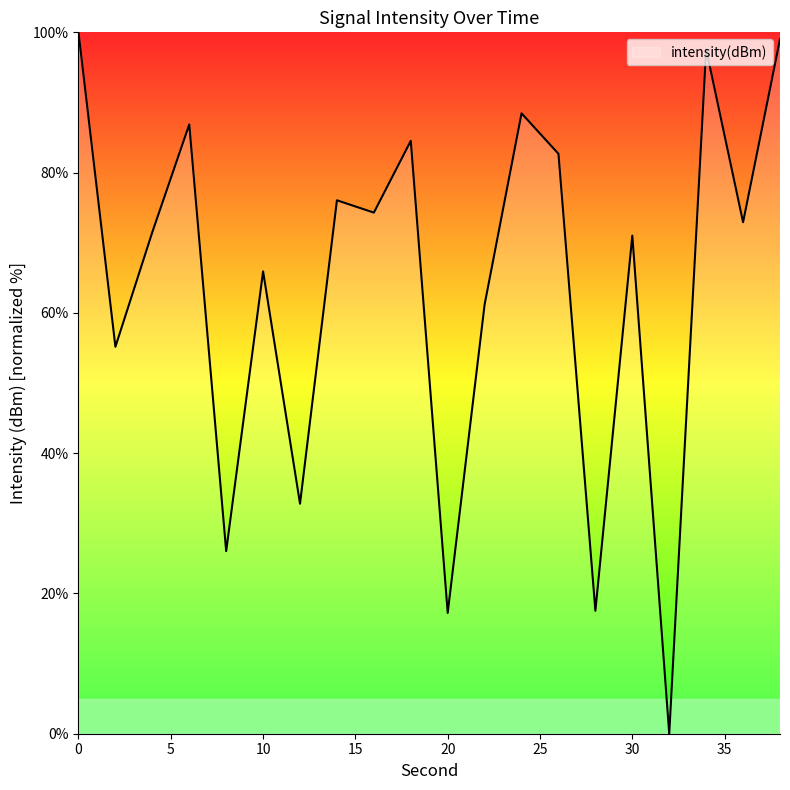

What is the maximum value shown in the chart?

100.0